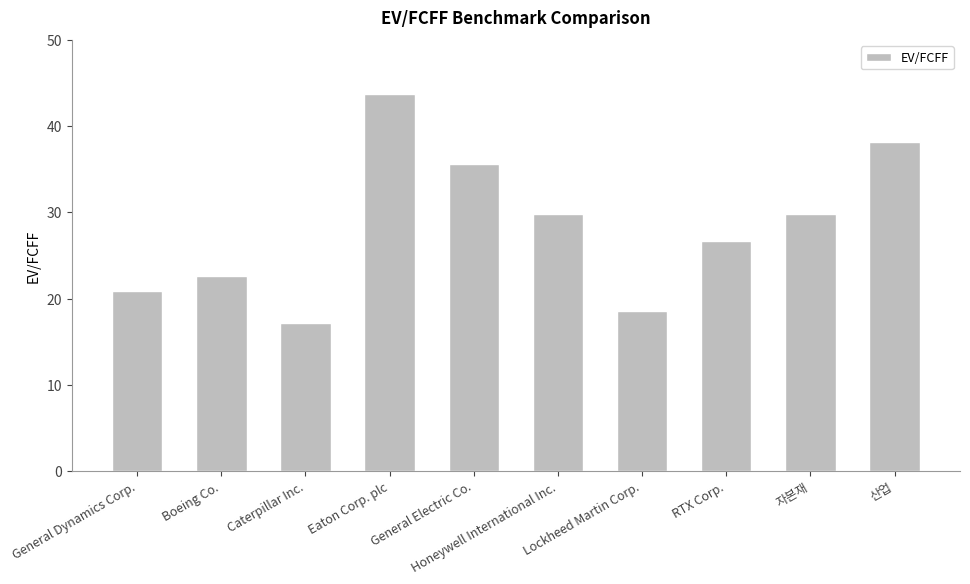

Count the number of categories in the chart.

10